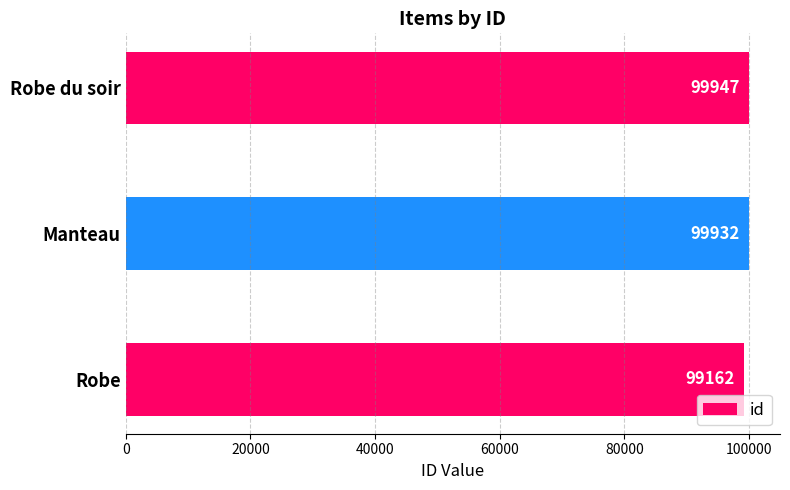

Count the number of data series in this chart.

1